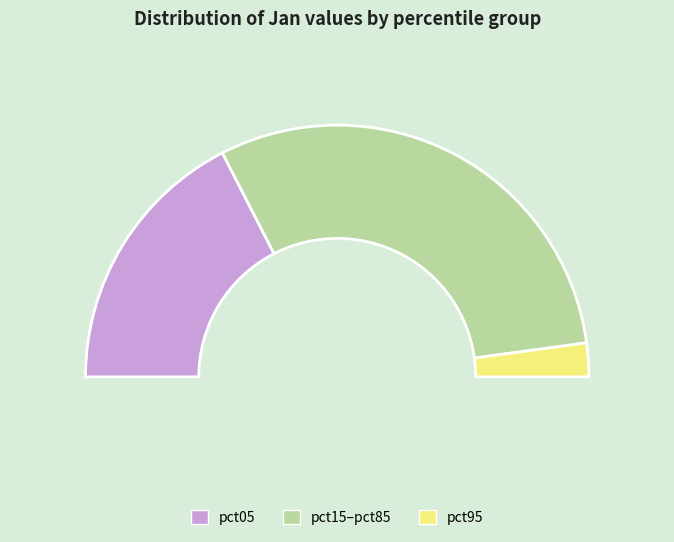

Which category has the smallest portion of the pie?

pct95